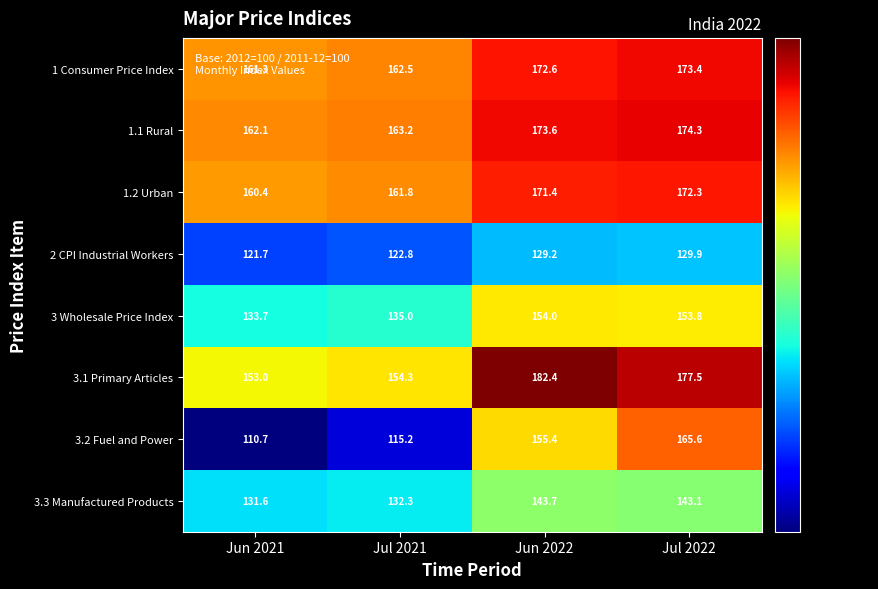

What is the greatest value displayed?

182.4